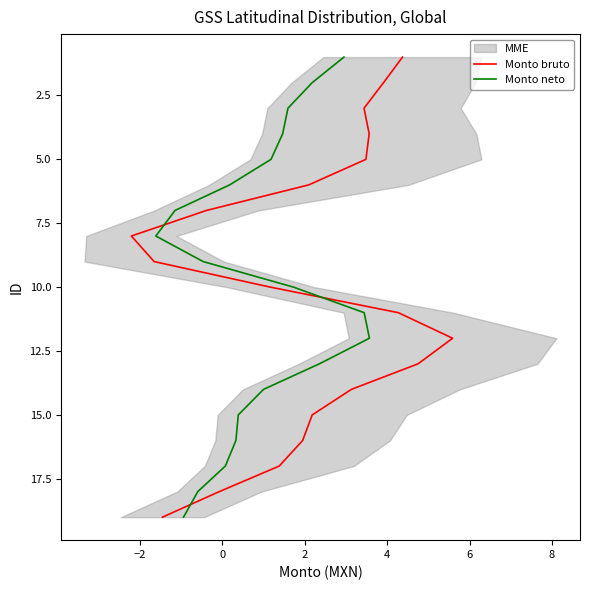

Which series has the widest spread of values?

Monto bruto